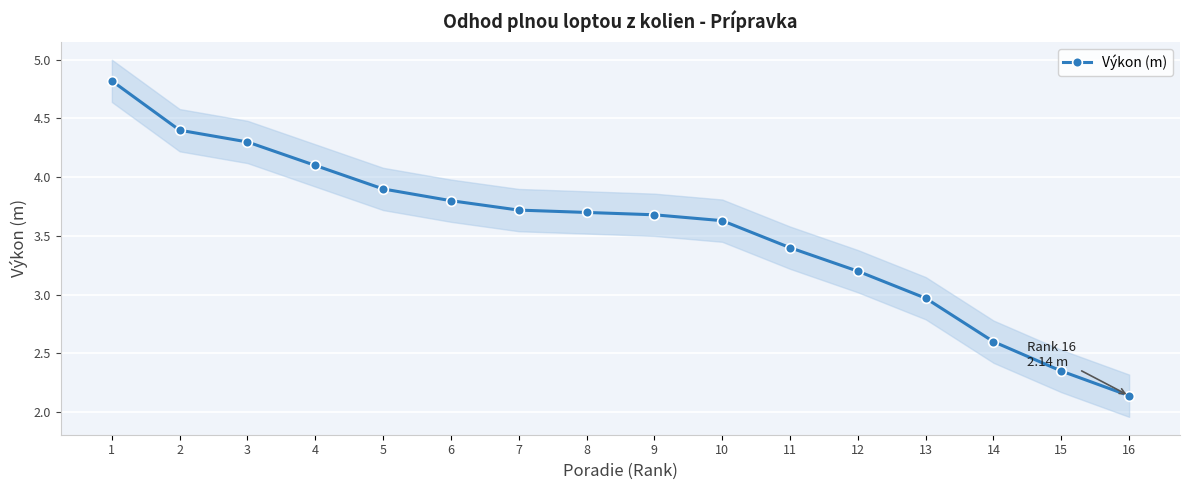

At which label is the value closest to 3?

13